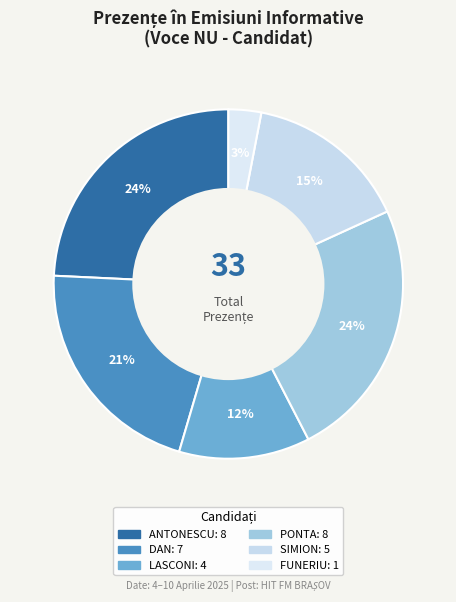

How many slices are in this pie chart?

6